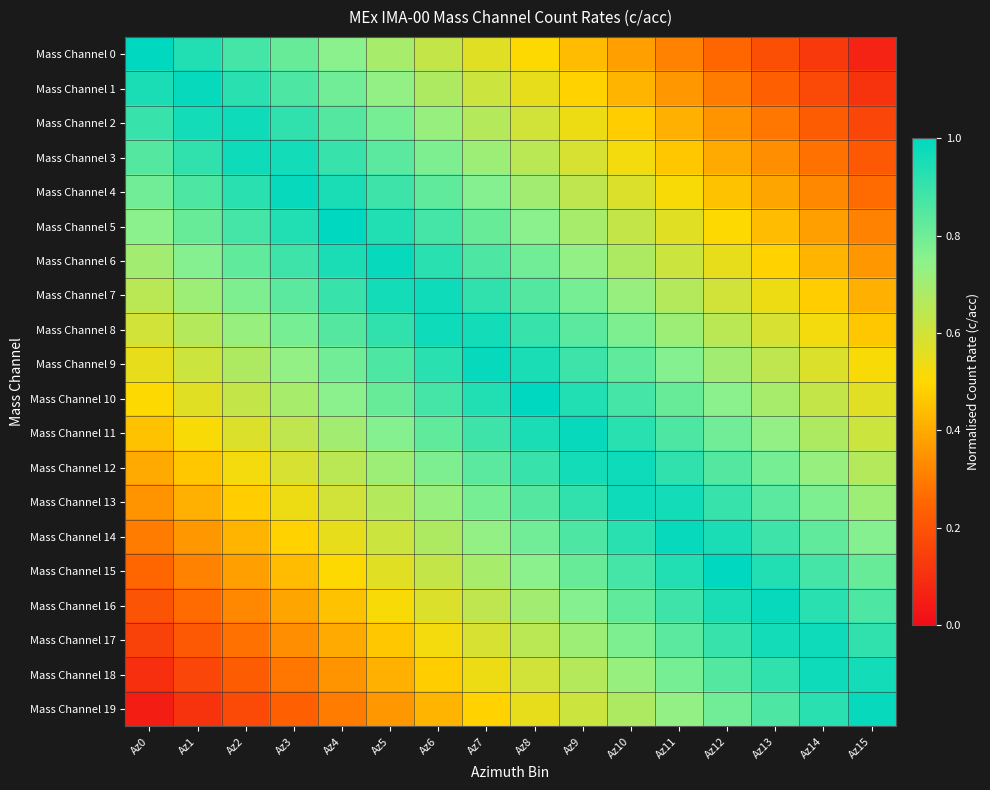

Reading left to right, extract all data points from this chart.

Mass Channel 0: Az0=1.0	Az1=0.9	Az2=0.9	Az3=0.8	Az4=0.8	Az5=0.7	Az6=0.6	Az7=0.6	Az8=0.5	Az9=0.4	Az10=0.4	Az11=0.3	Az12=0.2	Az13=0.2	Az14=0.1	Az15=0.1
Mass Channel 1: Az0=0.9	Az1=1.0	Az2=0.9	Az3=0.9	Az4=0.8	Az5=0.7	Az6=0.7	Az7=0.6	Az8=0.6	Az9=0.5	Az10=0.4	Az11=0.4	Az12=0.3	Az13=0.2	Az14=0.2	Az15=0.1
Mass Channel 2: Az0=0.9	Az1=1.0	Az2=1.0	Az3=0.9	Az4=0.8	Az5=0.8	Az6=0.7	Az7=0.7	Az8=0.6	Az9=0.5	Az10=0.5	Az11=0.4	Az12=0.3	Az13=0.3	Az14=0.2	Az15=0.2
Mass Channel 3: Az0=0.8	Az1=0.9	Az2=1.0	Az3=1.0	Az4=0.9	Az5=0.8	Az6=0.8	Az7=0.7	Az8=0.7	Az9=0.6	Az10=0.5	Az11=0.5	Az12=0.4	Az13=0.3	Az14=0.3	Az15=0.2
Mass Channel 4: Az0=0.8	Az1=0.9	Az2=0.9	Az3=1.0	Az4=0.9	Az5=0.9	Az6=0.8	Az7=0.8	Az8=0.7	Az9=0.6	Az10=0.6	Az11=0.5	Az12=0.4	Az13=0.4	Az14=0.3	Az15=0.3
Mass Channel 5: Az0=0.8	Az1=0.8	Az2=0.9	Az3=0.9	Az4=1.0	Az5=0.9	Az6=0.9	Az7=0.8	Az8=0.8	Az9=0.7	Az10=0.6	Az11=0.6	Az12=0.5	Az13=0.4	Az14=0.4	Az15=0.3
Mass Channel 6: Az0=0.7	Az1=0.8	Az2=0.8	Az3=0.9	Az4=0.9	Az5=1.0	Az6=0.9	Az7=0.9	Az8=0.8	Az9=0.7	Az10=0.7	Az11=0.6	Az12=0.6	Az13=0.5	Az14=0.4	Az15=0.4
Mass Channel 7: Az0=0.7	Az1=0.7	Az2=0.8	Az3=0.8	Az4=0.9	Az5=1.0	Az6=1.0	Az7=0.9	Az8=0.8	Az9=0.8	Az10=0.7	Az11=0.7	Az12=0.6	Az13=0.5	Az14=0.5	Az15=0.4
Mass Channel 8: Az0=0.6	Az1=0.7	Az2=0.7	Az3=0.8	Az4=0.8	Az5=0.9	Az6=1.0	Az7=1.0	Az8=0.9	Az9=0.8	Az10=0.8	Az11=0.7	Az12=0.7	Az13=0.6	Az14=0.5	Az15=0.5
Mass Channel 9: Az0=0.6	Az1=0.6	Az2=0.7	Az3=0.7	Az4=0.8	Az5=0.9	Az6=0.9	Az7=1.0	Az8=0.9	Az9=0.9	Az10=0.8	Az11=0.8	Az12=0.7	Az13=0.6	Az14=0.6	Az15=0.5
Mass Channel 10: Az0=0.5	Az1=0.6	Az2=0.6	Az3=0.7	Az4=0.8	Az5=0.8	Az6=0.9	Az7=0.9	Az8=1.0	Az9=0.9	Az10=0.9	Az11=0.8	Az12=0.8	Az13=0.7	Az14=0.6	Az15=0.6
Mass Channel 11: Az0=0.4	Az1=0.5	Az2=0.6	Az3=0.6	Az4=0.7	Az5=0.8	Az6=0.8	Az7=0.9	Az8=0.9	Az9=1.0	Az10=0.9	Az11=0.9	Az12=0.8	Az13=0.7	Az14=0.7	Az15=0.6
Mass Channel 12: Az0=0.4	Az1=0.5	Az2=0.5	Az3=0.6	Az4=0.7	Az5=0.7	Az6=0.8	Az7=0.8	Az8=0.9	Az9=1.0	Az10=1.0	Az11=0.9	Az12=0.8	Az13=0.8	Az14=0.7	Az15=0.7
Mass Channel 13: Az0=0.3	Az1=0.4	Az2=0.5	Az3=0.5	Az4=0.6	Az5=0.7	Az6=0.7	Az7=0.8	Az8=0.8	Az9=0.9	Az10=1.0	Az11=1.0	Az12=0.9	Az13=0.8	Az14=0.8	Az15=0.7
Mass Channel 14: Az0=0.3	Az1=0.4	Az2=0.4	Az3=0.5	Az4=0.6	Az5=0.6	Az6=0.7	Az7=0.7	Az8=0.8	Az9=0.9	Az10=0.9	Az11=1.0	Az12=0.9	Az13=0.9	Az14=0.8	Az15=0.8
Mass Channel 15: Az0=0.2	Az1=0.3	Az2=0.4	Az3=0.4	Az4=0.5	Az5=0.6	Az6=0.6	Az7=0.7	Az8=0.8	Az9=0.8	Az10=0.9	Az11=0.9	Az12=1.0	Az13=0.9	Az14=0.9	Az15=0.8
Mass Channel 16: Az0=0.2	Az1=0.3	Az2=0.3	Az3=0.4	Az4=0.4	Az5=0.5	Az6=0.6	Az7=0.6	Az8=0.7	Az9=0.8	Az10=0.8	Az11=0.9	Az12=0.9	Az13=1.0	Az14=0.9	Az15=0.9
Mass Channel 17: Az0=0.2	Az1=0.2	Az2=0.3	Az3=0.3	Az4=0.4	Az5=0.5	Az6=0.5	Az7=0.6	Az8=0.7	Az9=0.7	Az10=0.8	Az11=0.8	Az12=0.9	Az13=1.0	Az14=1.0	Az15=0.9
Mass Channel 18: Az0=0.1	Az1=0.2	Az2=0.2	Az3=0.3	Az4=0.3	Az5=0.4	Az6=0.5	Az7=0.5	Az8=0.6	Az9=0.7	Az10=0.7	Az11=0.8	Az12=0.8	Az13=0.9	Az14=1.0	Az15=1.0
Mass Channel 19: Az0=0.1	Az1=0.1	Az2=0.2	Az3=0.2	Az4=0.3	Az5=0.4	Az6=0.4	Az7=0.5	Az8=0.6	Az9=0.6	Az10=0.7	Az11=0.7	Az12=0.8	Az13=0.9	Az14=0.9	Az15=1.0